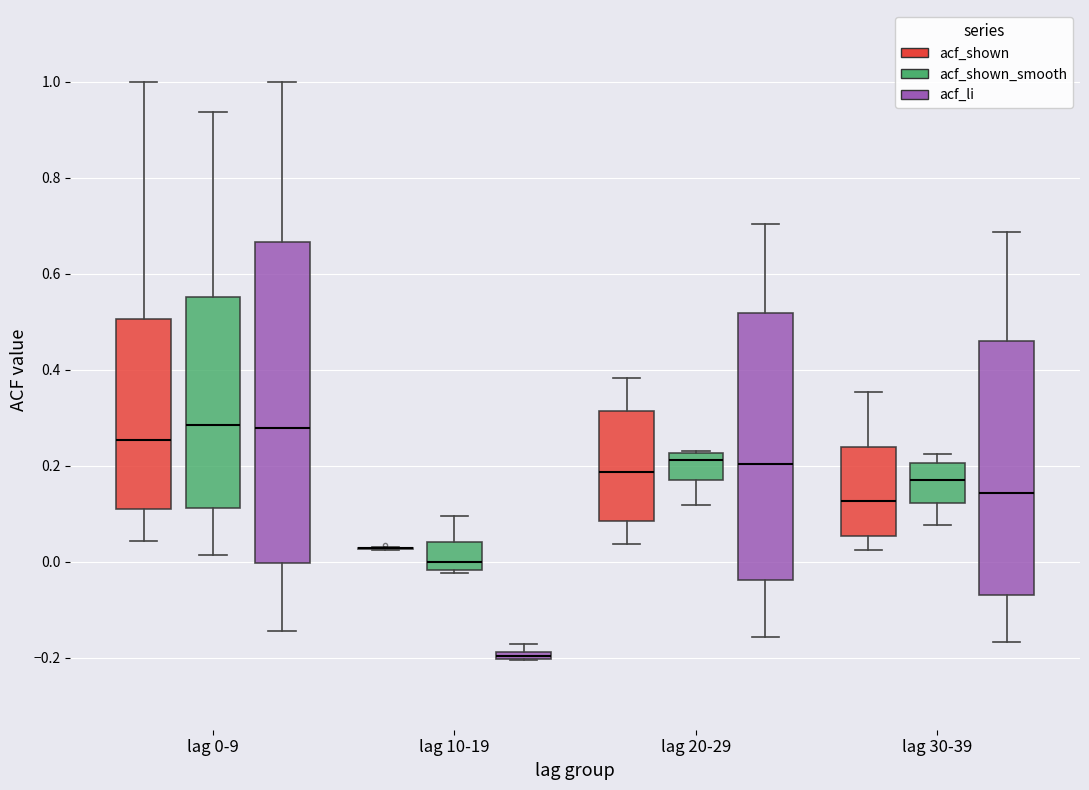

Where does the upper whisker of the box for lag 10-19 (acf_shown_smooth) end on the y-axis? The values are not printed on the chart, so give them approximately, as read against the axis.

0.10